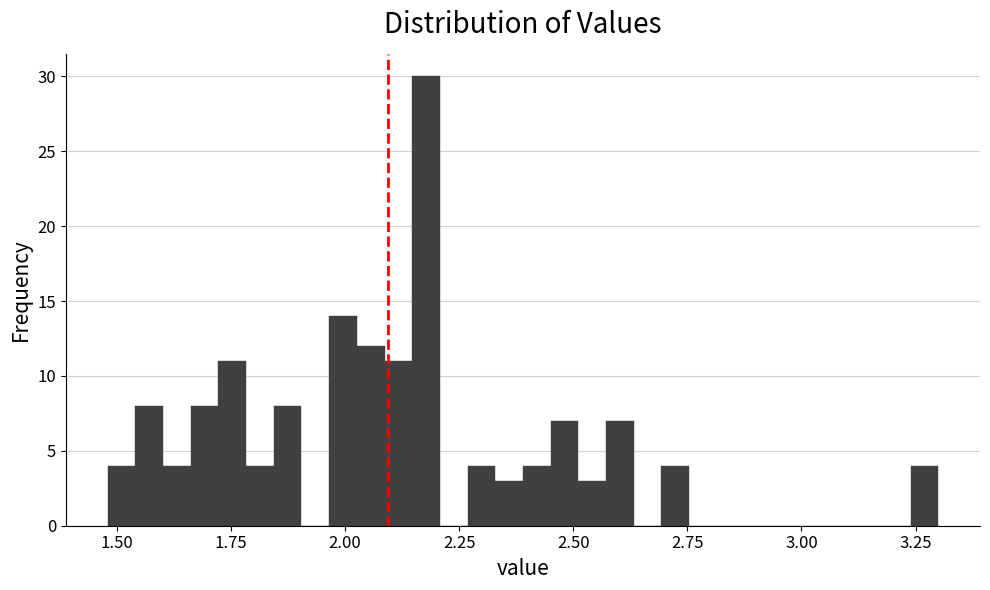

Around what value on the x-axis is the tallest bar? Give the approximate position of its centre, as read against the axis.

2.20